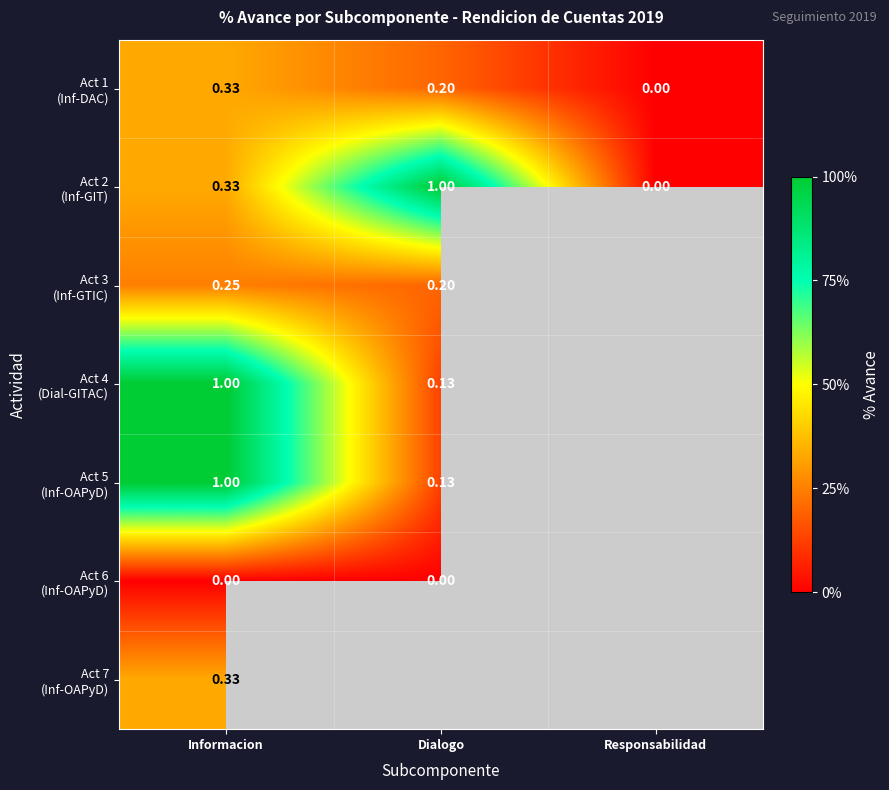

Which series has the largest total across all categories?

Act 2 (Inf-GIT)